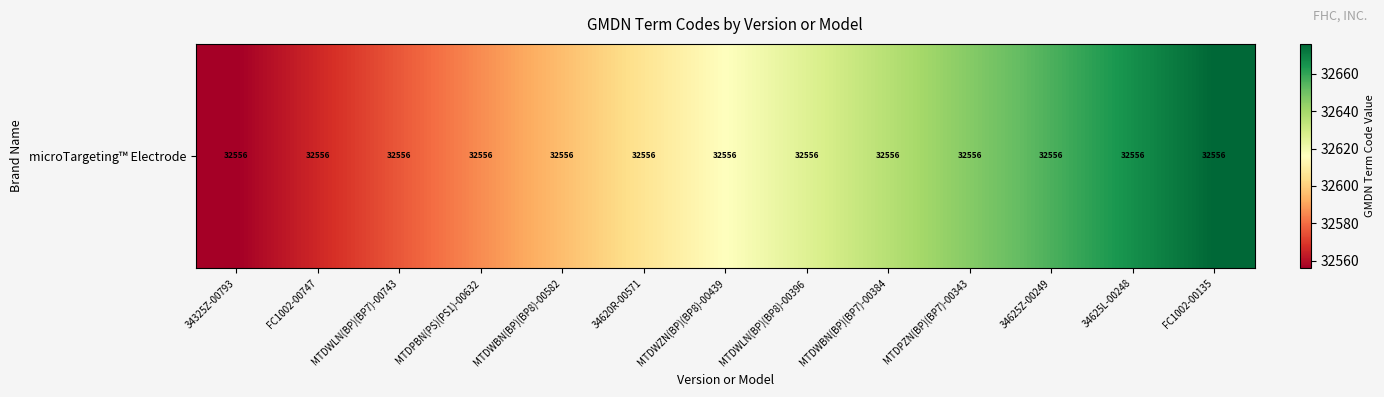

What is the sum of all values?

424008